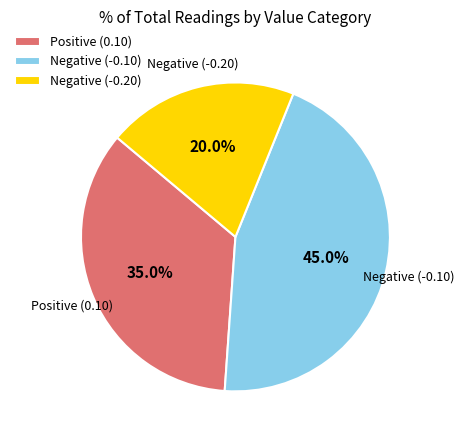

Is Negative (-0.20) the majority of the pie?

No